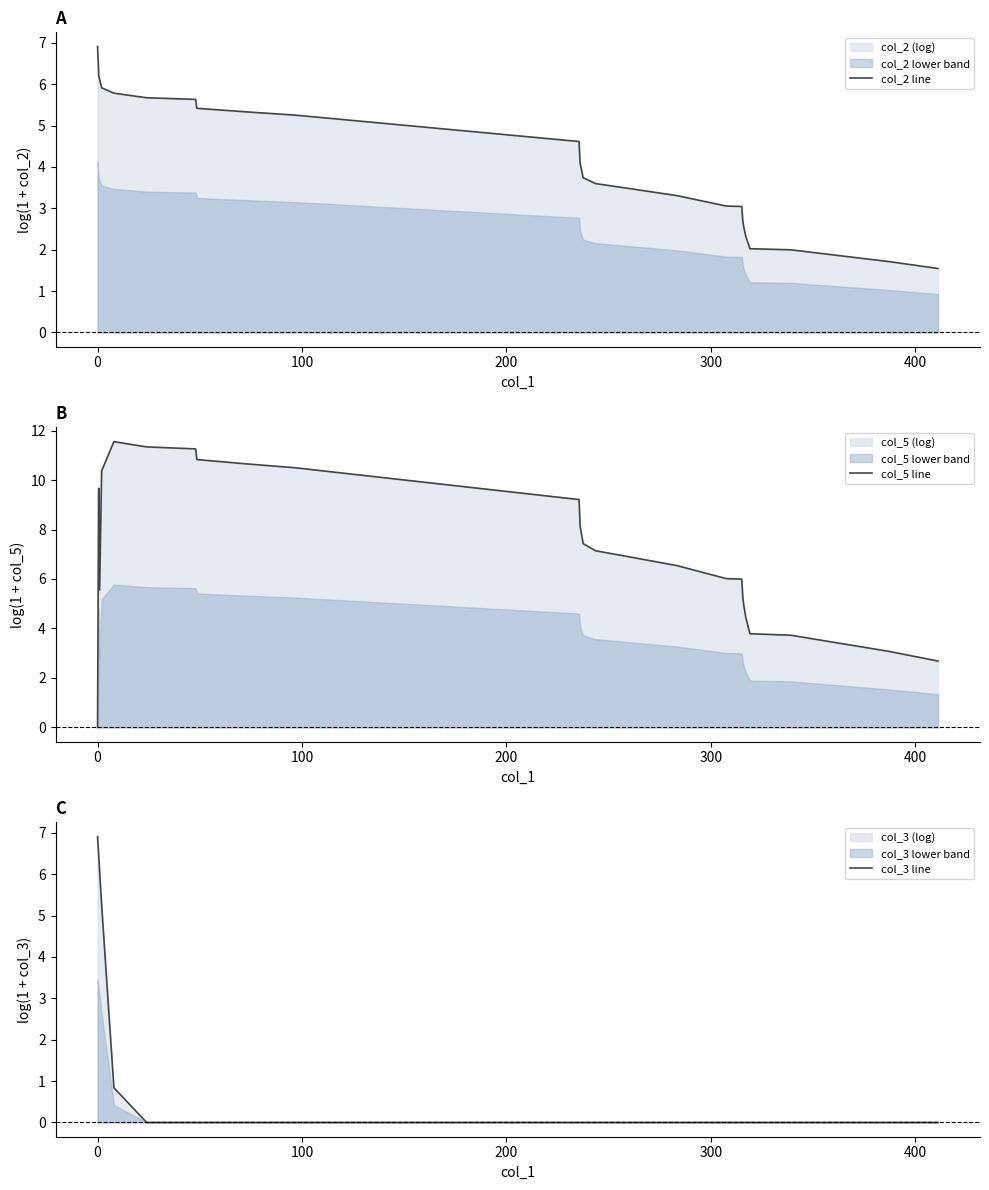

How many data points in col_2 line are less than 3?

7